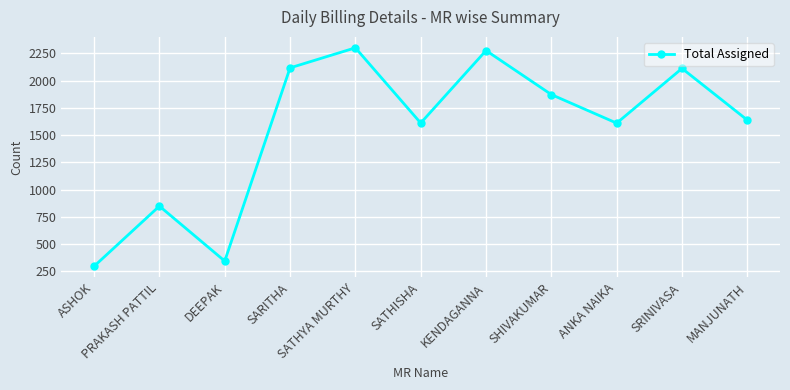

What is the greatest value displayed?

2300